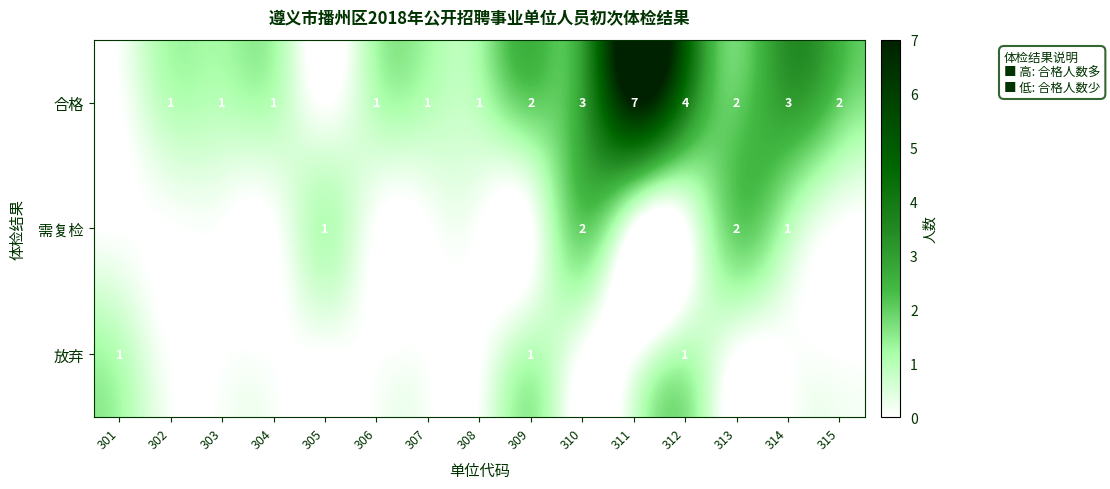

What is the sum of the 合格 values at 302 and 306?

2